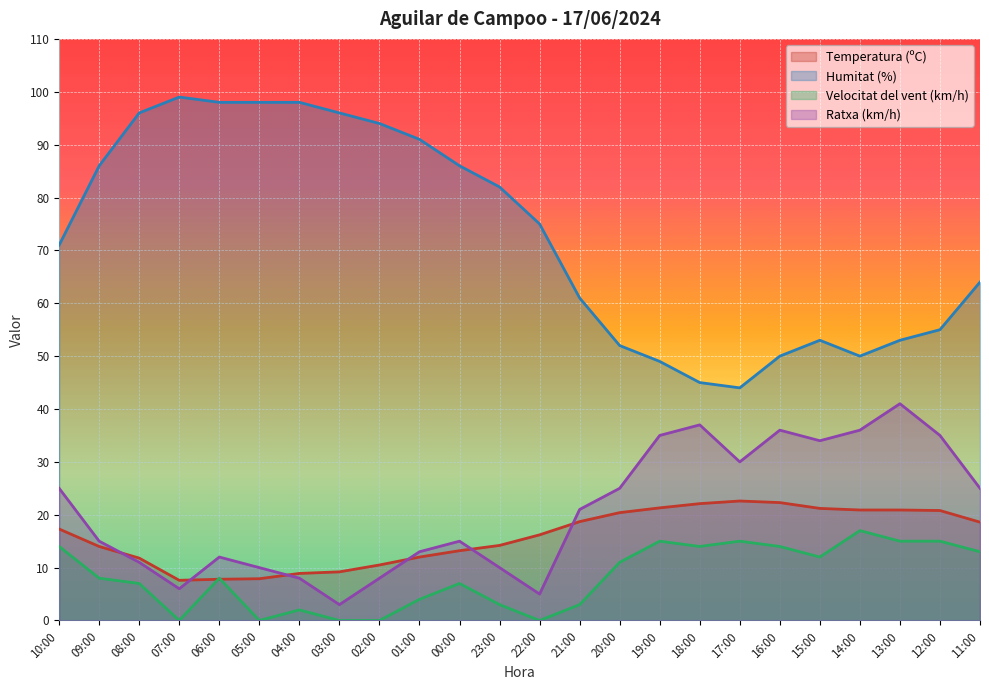

True or false: Velocitat del vent (km/h) and Humitat (%) cross at least once.

False